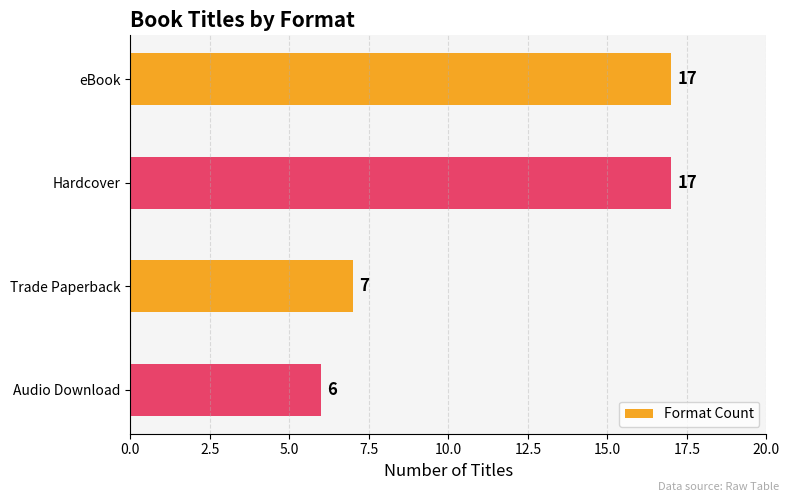

The chart shows a value of 2 at Audio Download. True or false?

False